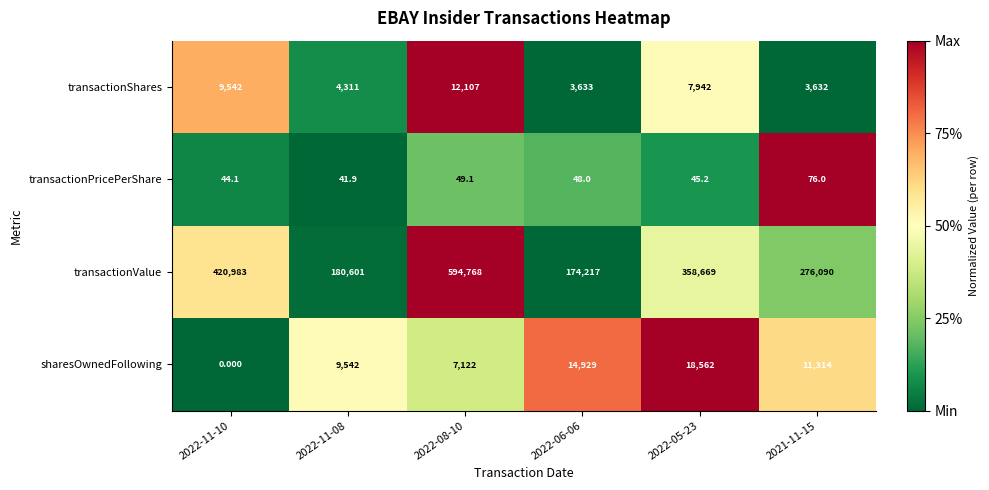

What is the difference between the highest and lowest values at 2022-06-06?

174169.0